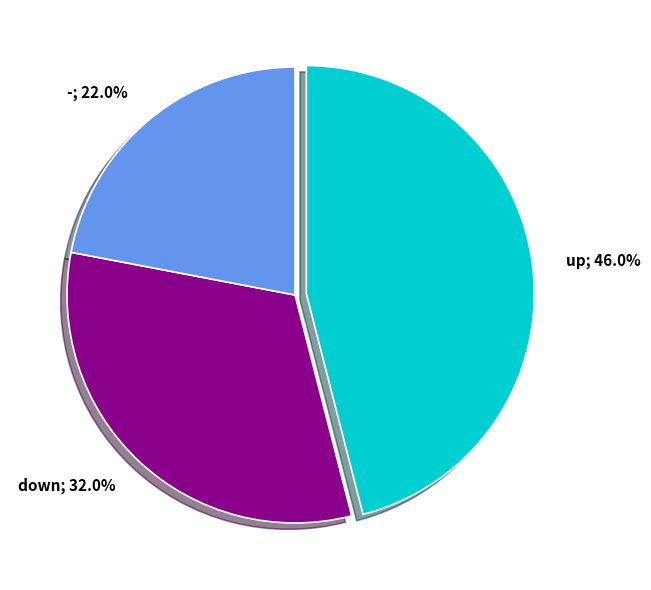

Does any single category account for the majority?

No